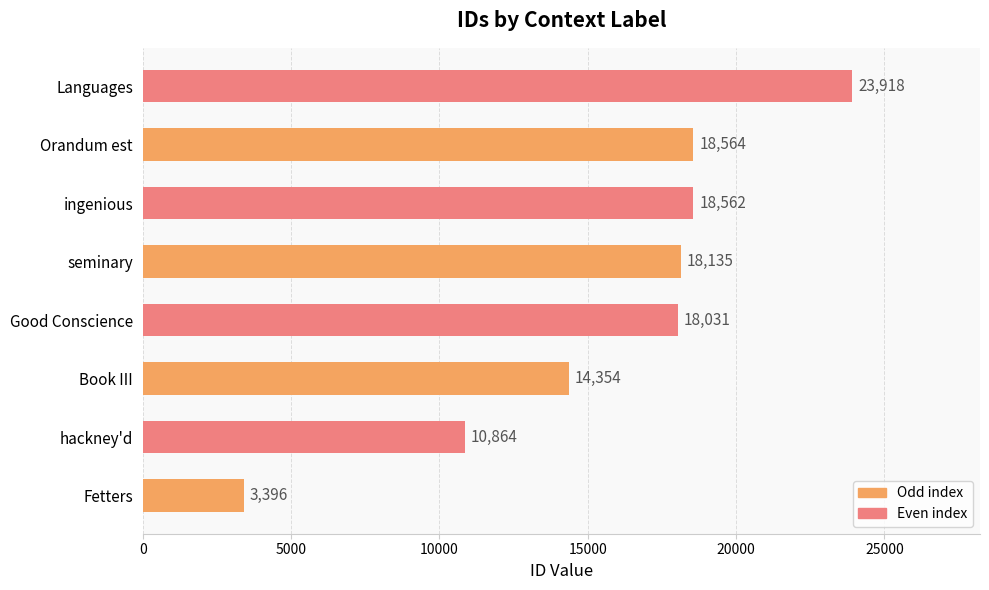

What value does the data have at seminary?

18135